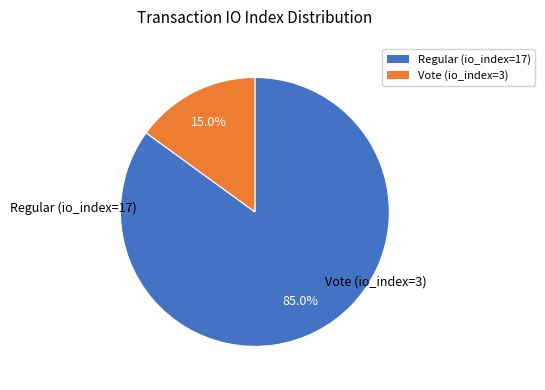

Does any single category account for the majority?

Yes